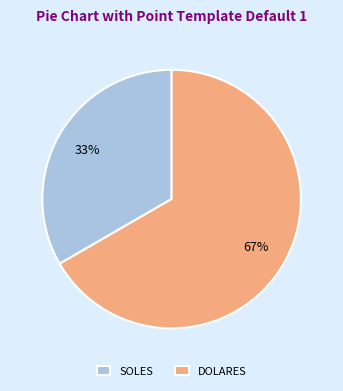

Between DOLARES and SOLES, which is larger?

DOLARES